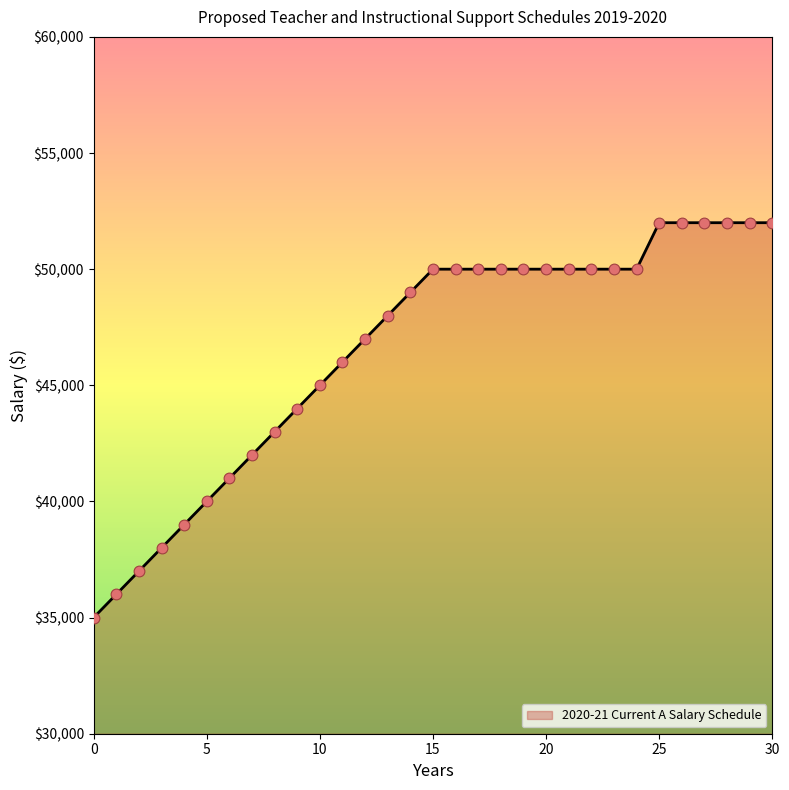

What is the difference between the maximum and minimum values?

17000